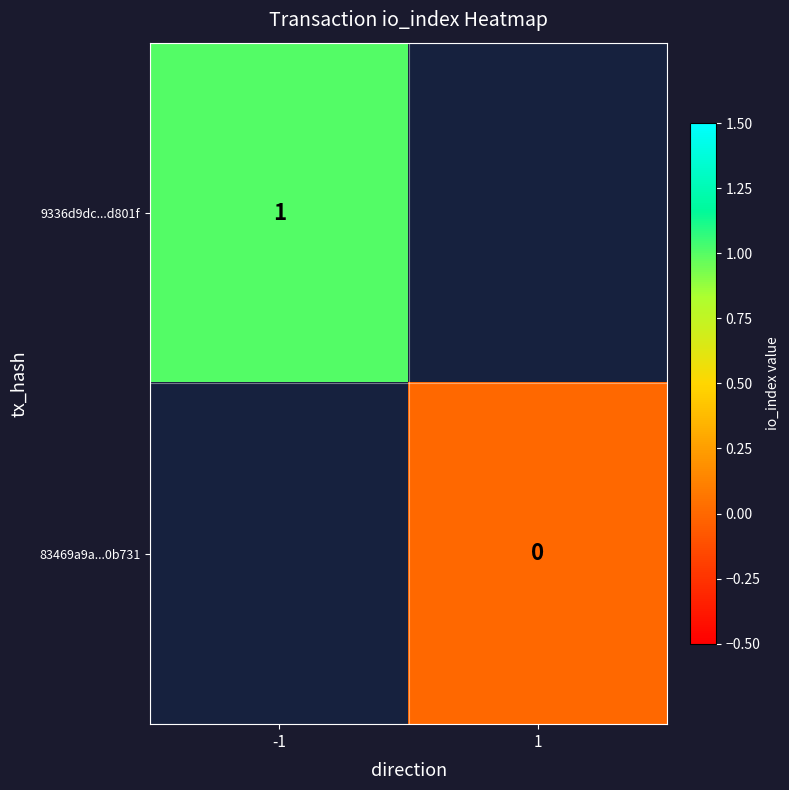

At how many categories does at least one series exceed 0?

1